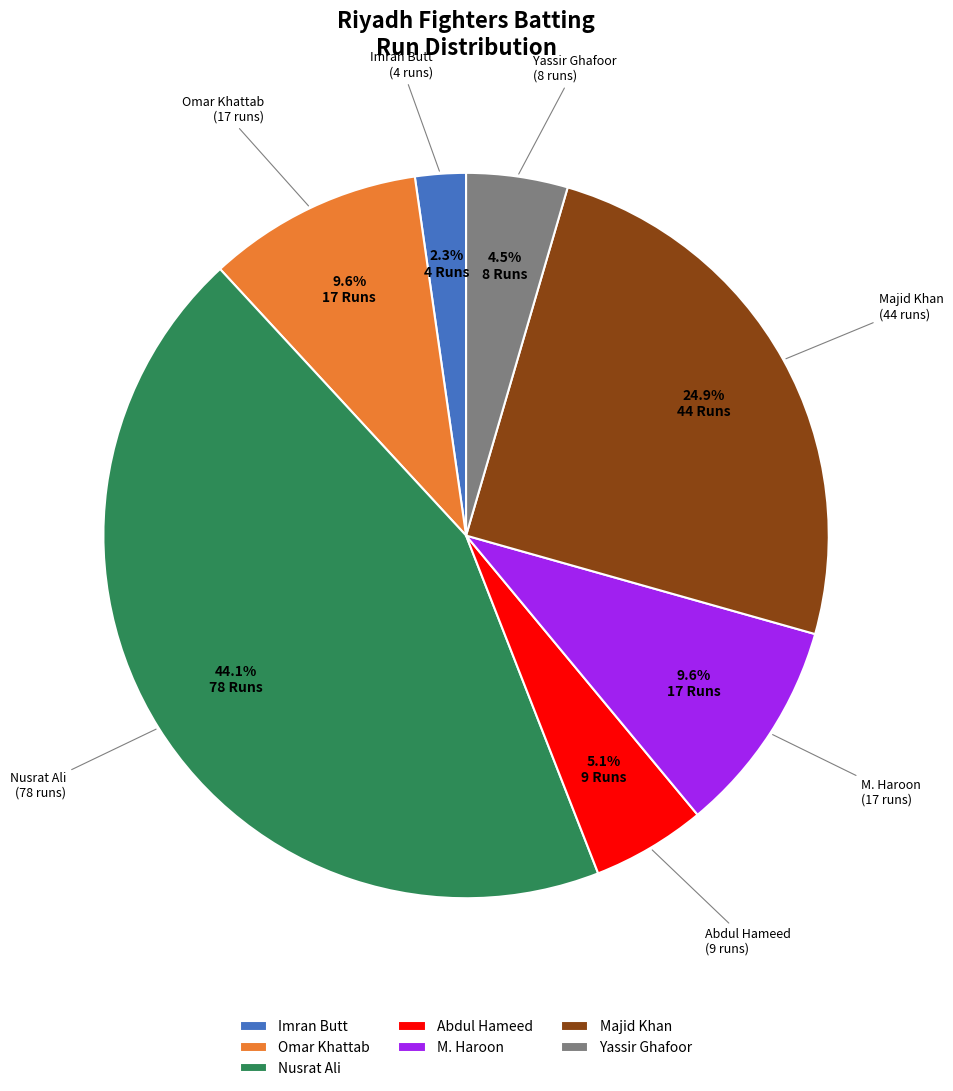

Combined, what portion of the pie is Omar Khattab and M. Haroon?

19.2%